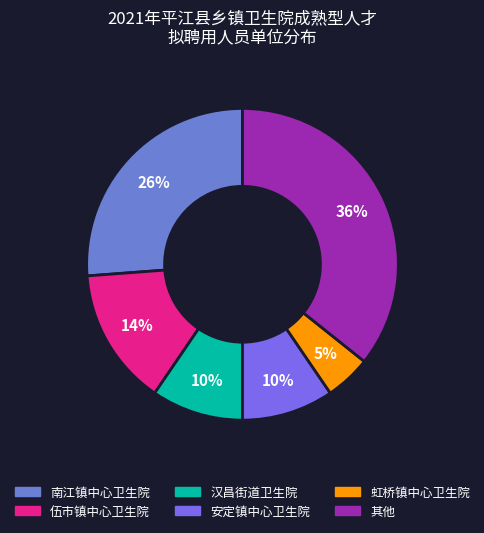

Count the number of slices in the pie.

6